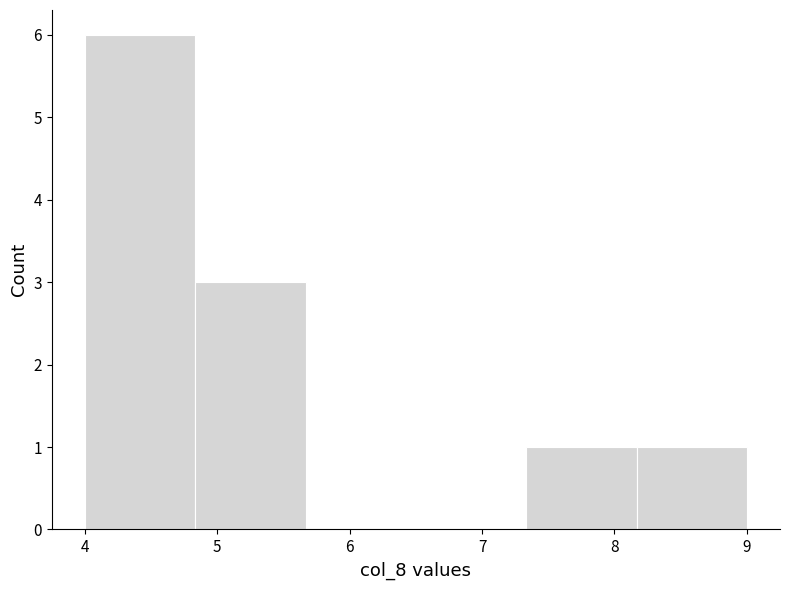

Reading left to right, list every bar in this chart as the range it spans on the x-axis followed by its height. Neither the bar edges nor the heights are printed on the chart, so give them approximately, as read against the axes.

4.0 to 4.8: 6
4.8 to 5.7: 3
5.7 to 6.5: 0
6.5 to 7.3: 0
7.3 to 8.2: 1
8.2 to 9.0: 1